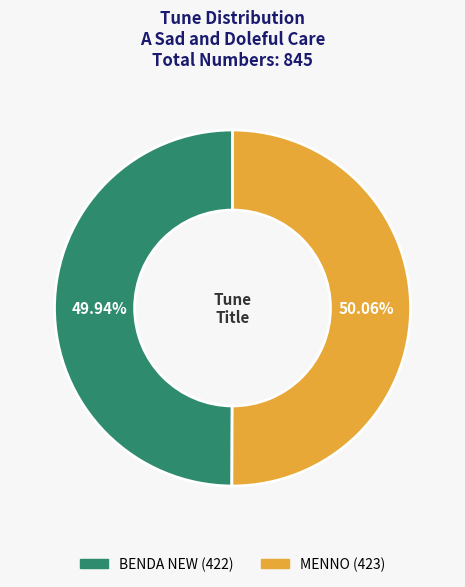

What is the total percentage of BENDA NEW and MENNO?

100.0%